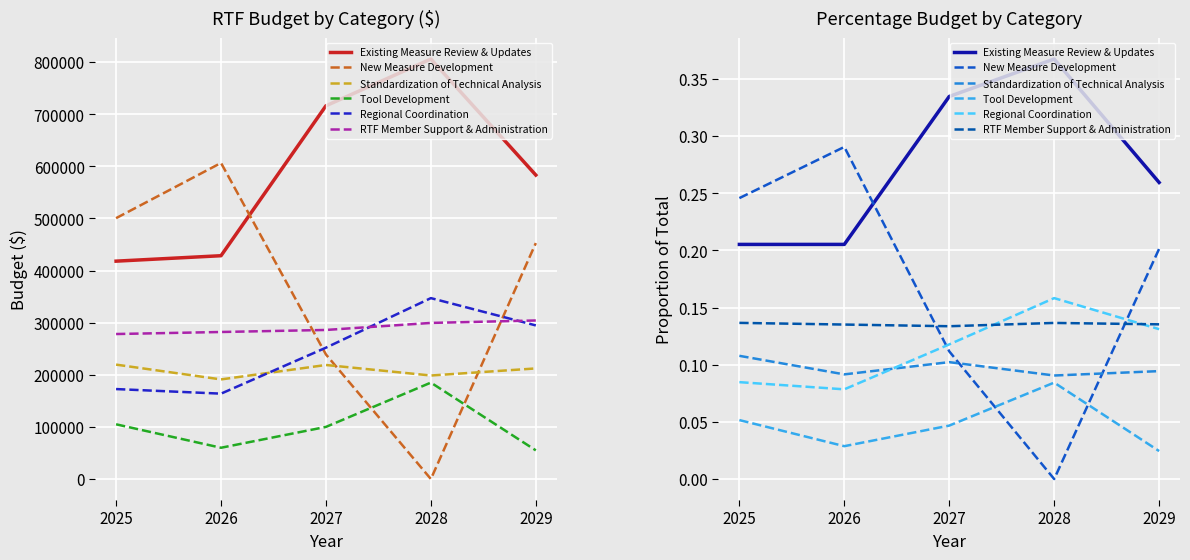

Count the number of categories in the chart.

5